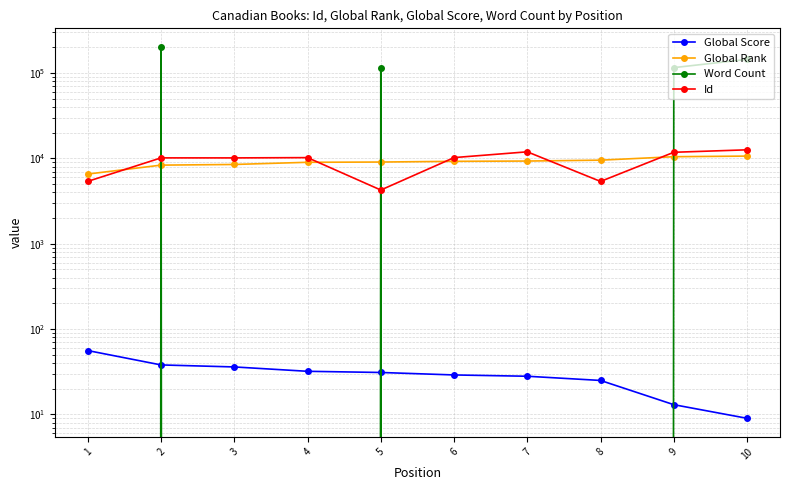

What is the difference between the highest and lowest values at 10?

144991